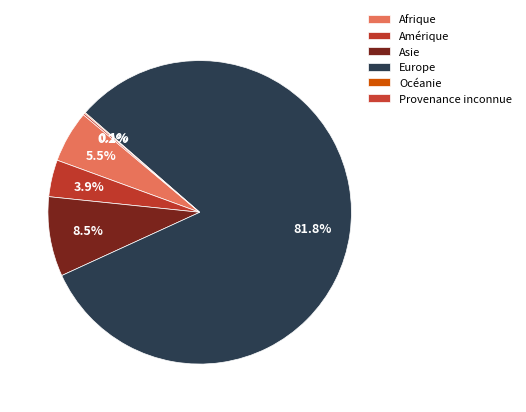

Do Afrique and Asie together represent more than half of the pie?

No